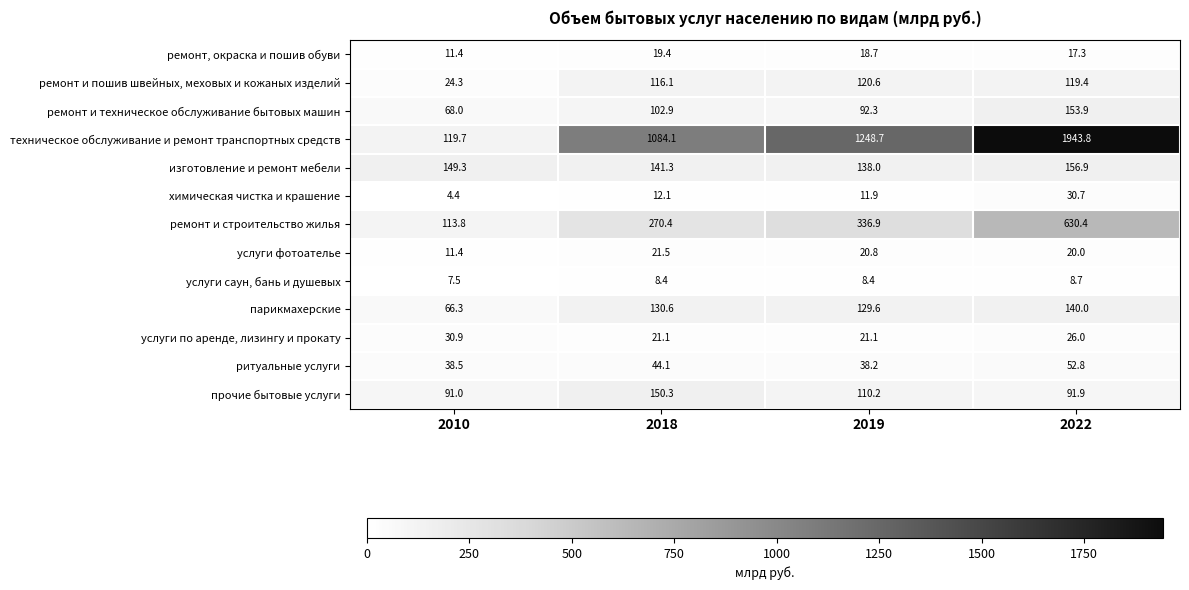

How many distinct data groups are displayed?

13